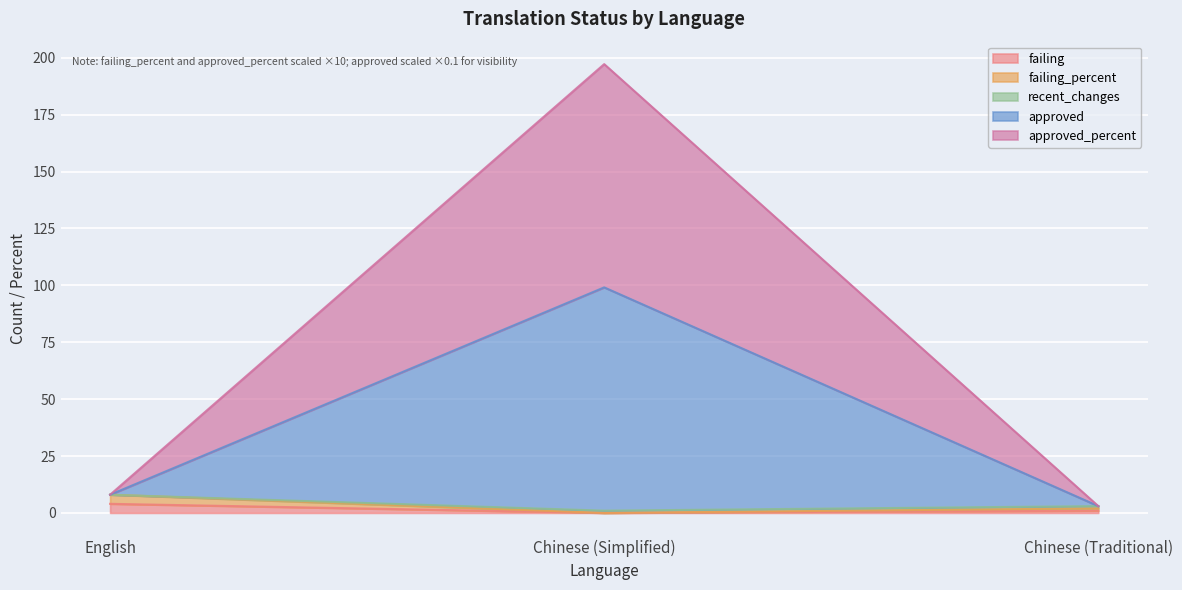

What is the sum of all failing values?

5.0